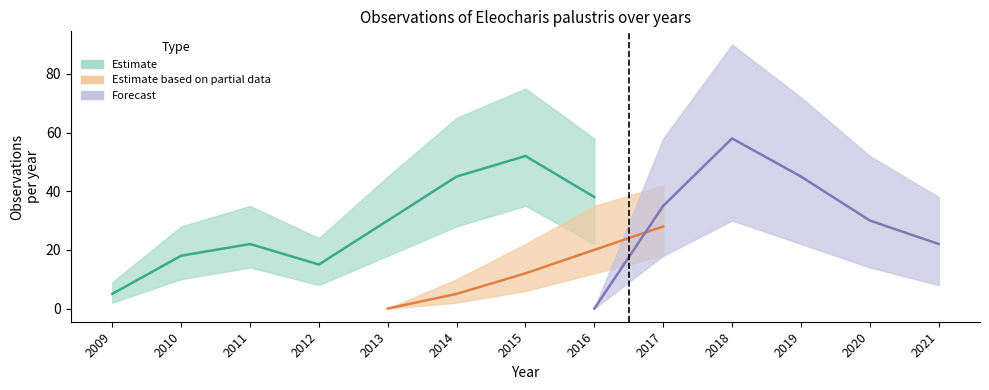

The Observations lower series shows 8 at 2018. True or false?

False